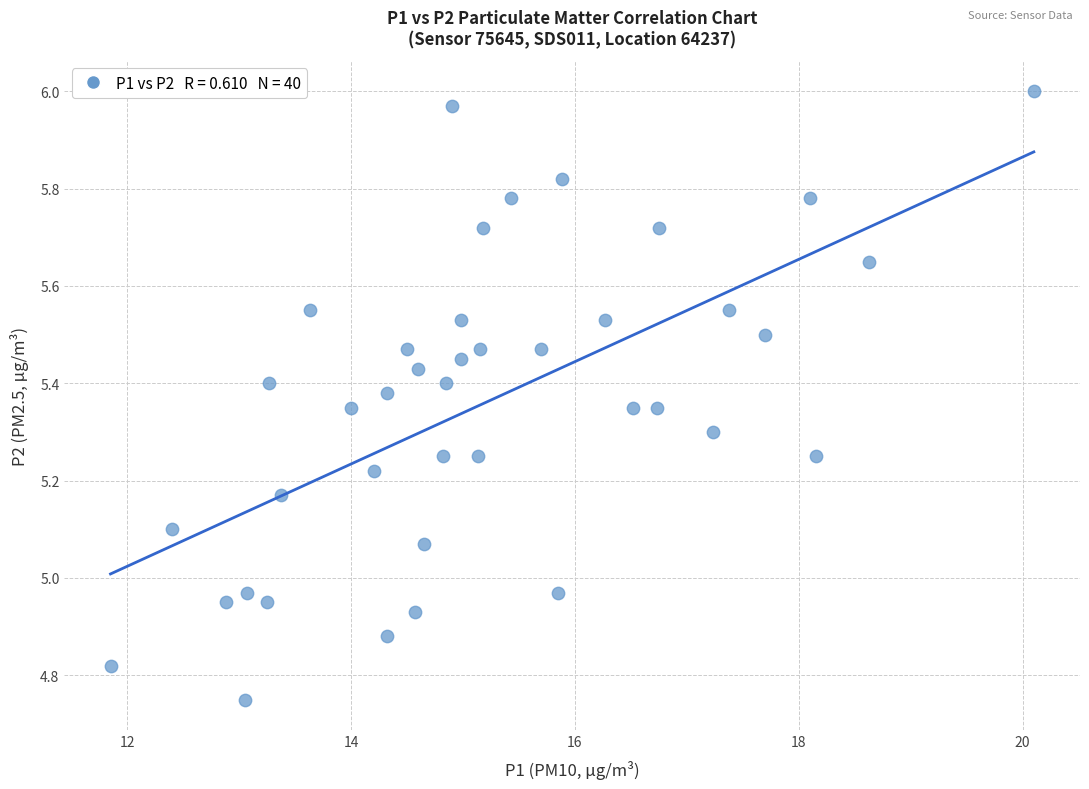

What is the range of X values (max minus min)?

8.3